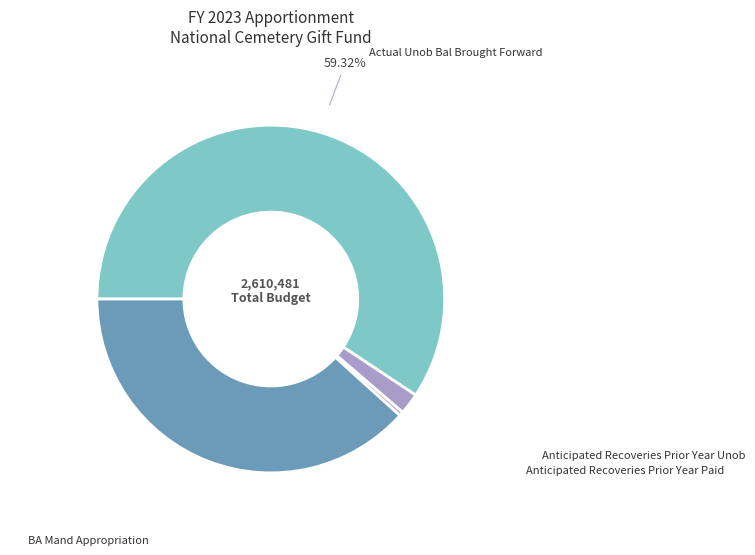

Count the number of slices in the pie.

4